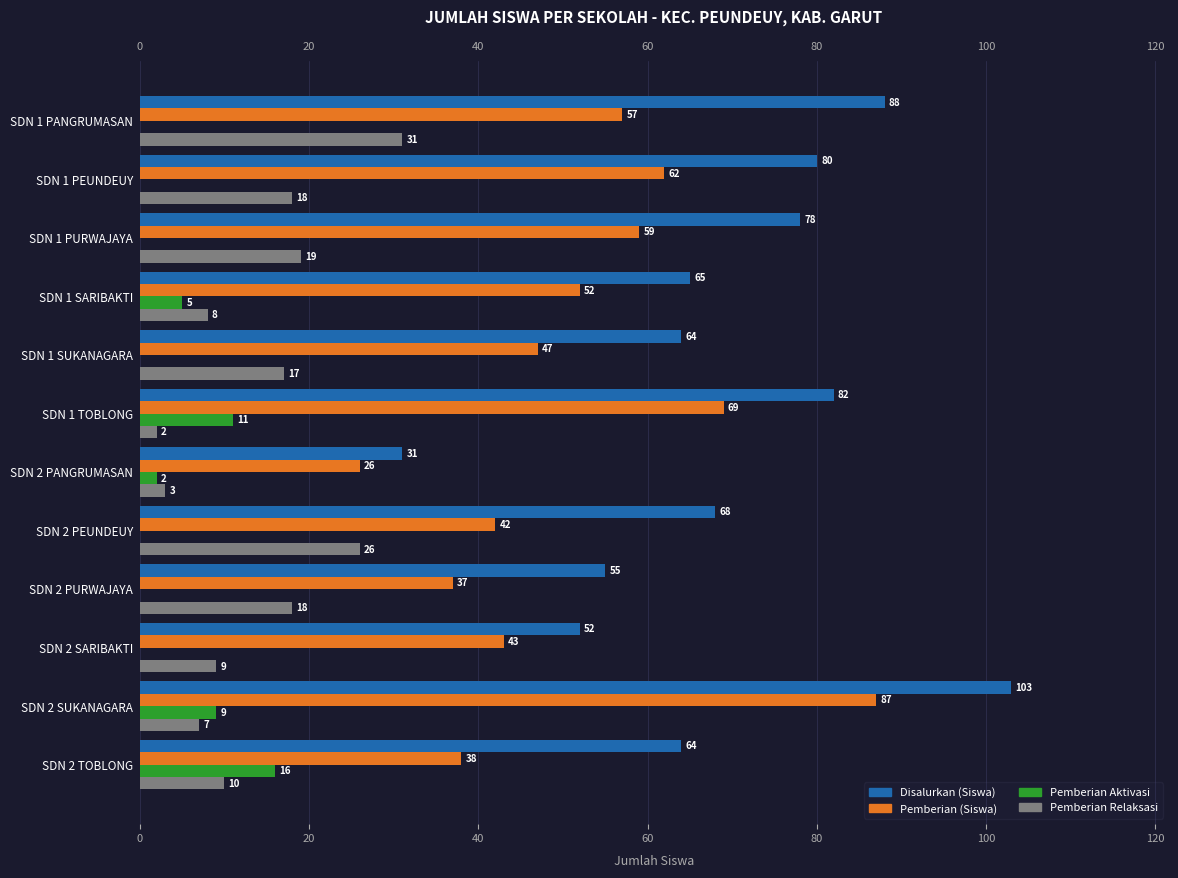

What is the sum of all Pemberian Relaksasi values?

168